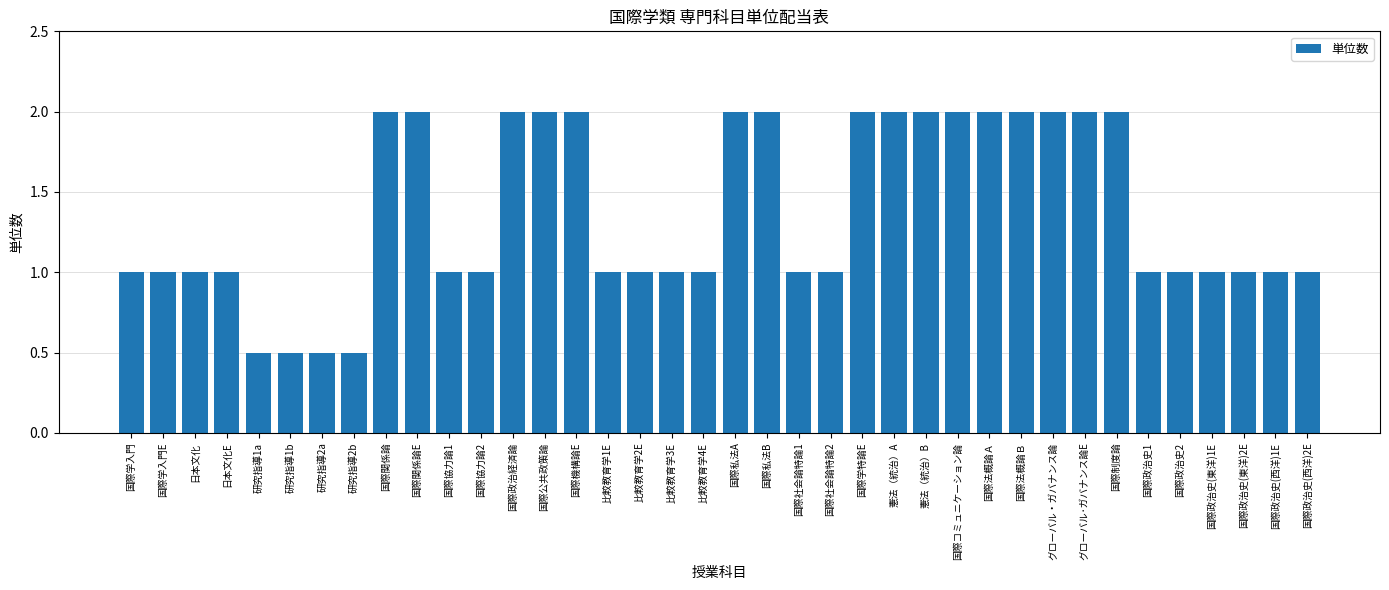

Reading left to right, list all the values displayed in this chart.

国際学入門=1.0	国際学入門E=1.0	日本文化=1.0	日本文化E=1.0	研究指導1a=0.5	研究指導1b=0.5	研究指導2a=0.5	研究指導2b=0.5	国際関係論=2.0	国際関係論E=2.0	国際協力論1=1.0	国際協力論2=1.0	国際政治経済論=2.0	国際公共政策論=2.0	国際機構論E=2.0	比較教育学1E=1.0	比較教育学2E=1.0	比較教育学3E=1.0	比較教育学4E=1.0	国際私法A=2.0	国際私法B=2.0	国際社会論特論1=1.0	国際社会論特論2=1.0	国際学特論E=2.0	憲法（統治）A=2.0	憲法（統治）B=2.0	国際コミュニケーション論=2.0	国際法概論Ａ=2.0	国際法概論Ｂ=2.0	グローバル・ガバナンス論=2.0	グローバル･ガバナンス論E=2.0	国際制度論=2.0	国際政治史1=1.0	国際政治史2=1.0	国際政治史(東洋)1E=1.0	国際政治史(東洋)2E=1.0	国際政治史(西洋)1E=1.0	国際政治史(西洋)2E=1.0